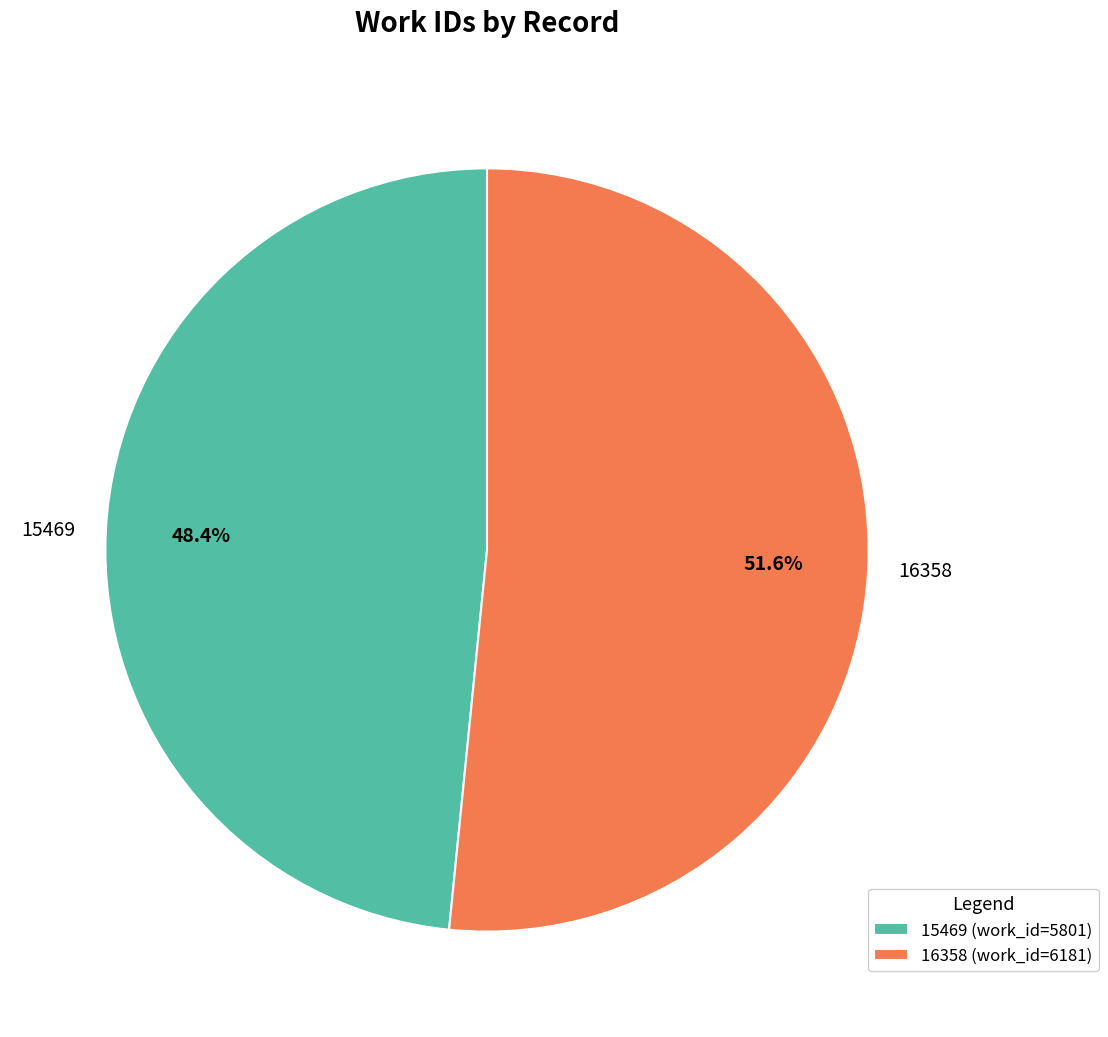

Does any single category account for the majority?

Yes